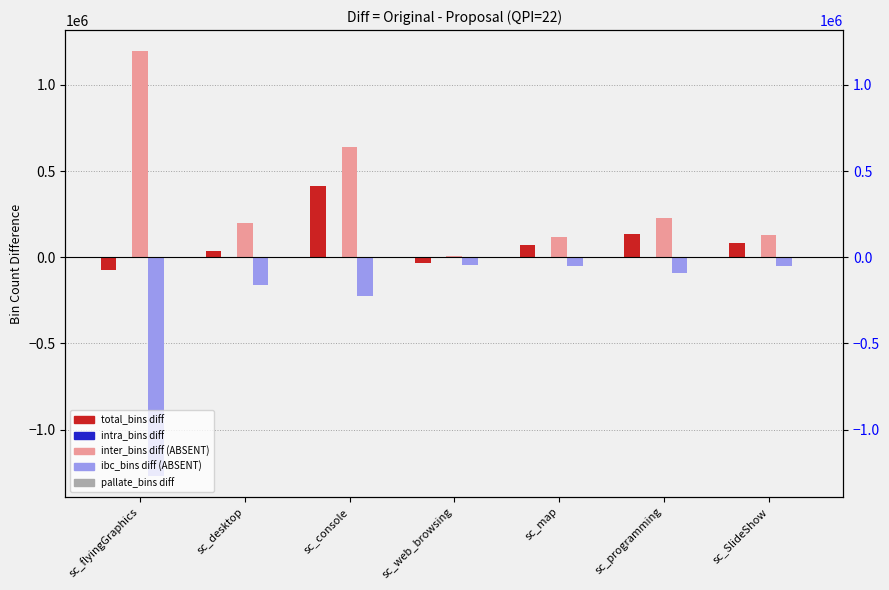

Reading right to left, what are all the values shown in this chart?

total_bins_diff: sc_SlideShow=85104	sc_programming=134537	sc_map=68490	sc_web_browsing=-35905	sc_console=416107	sc_desktop=38058	sc_flyingGraphics=-72114
intra_bins_diff: sc_SlideShow=2328	sc_programming=483	sc_map=114	sc_web_browsing=42	sc_console=78	sc_desktop=555	sc_flyingGraphics=1824
inter_bins_diff: sc_SlideShow=131374	sc_programming=226899	sc_map=116597	sc_web_browsing=7939	sc_console=639577	sc_desktop=196453	sc_flyingGraphics=1194346
ibc_bins_diff: sc_SlideShow=-48043	sc_programming=-93142	sc_map=-48149	sc_web_browsing=-43907	sc_console=-222351	sc_desktop=-158704	sc_flyingGraphics=-1266559
pallate_bins_diff: sc_SlideShow=-555	sc_programming=297	sc_map=-72	sc_web_browsing=21	sc_console=-1197	sc_desktop=-246	sc_flyingGraphics=-1725